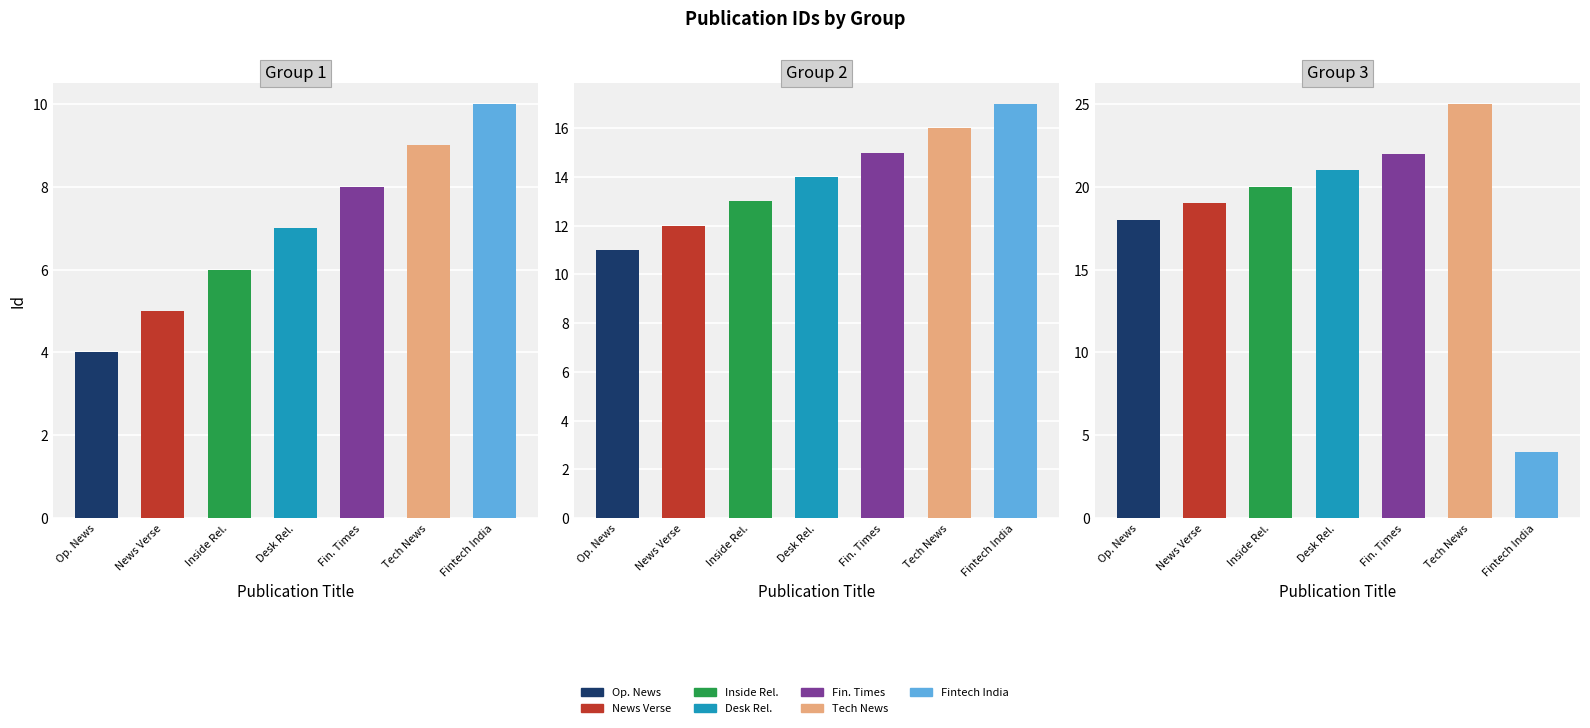

What is the highest value of the Group 2 series?

17